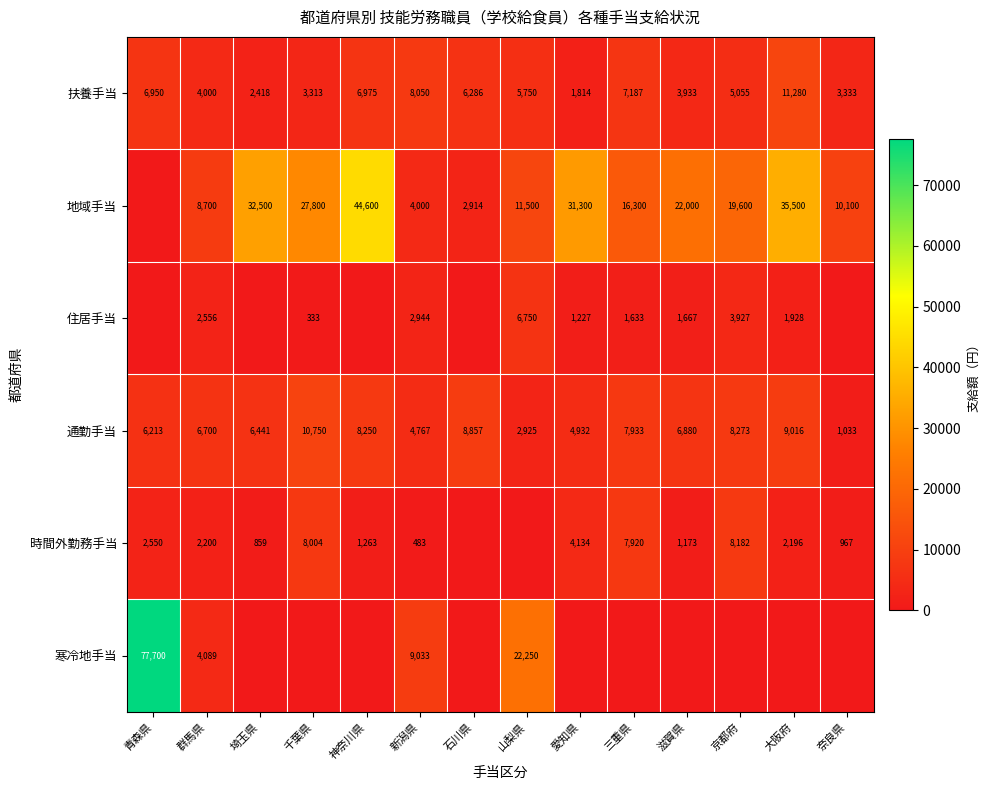

True or false: 寒冷地手当 has a value of 77700 at 青森県.

True